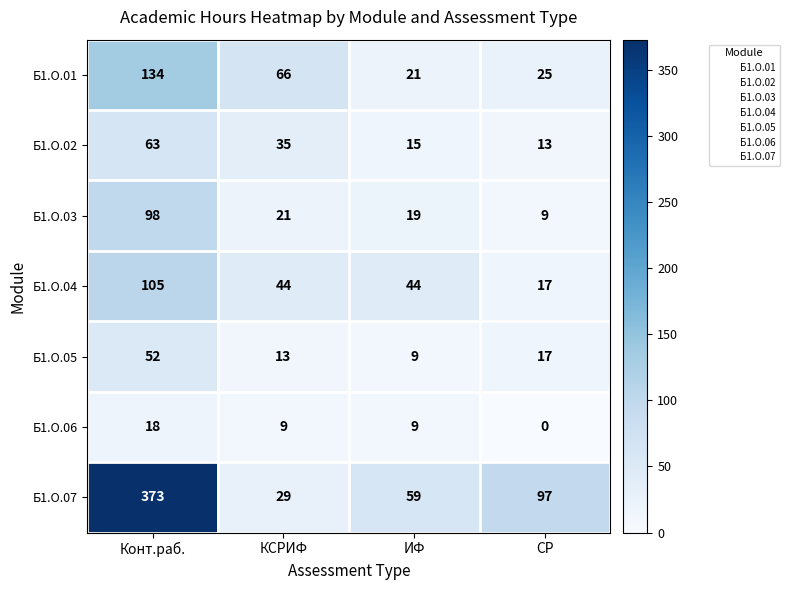

At how many categories does at least one series exceed 169?

1